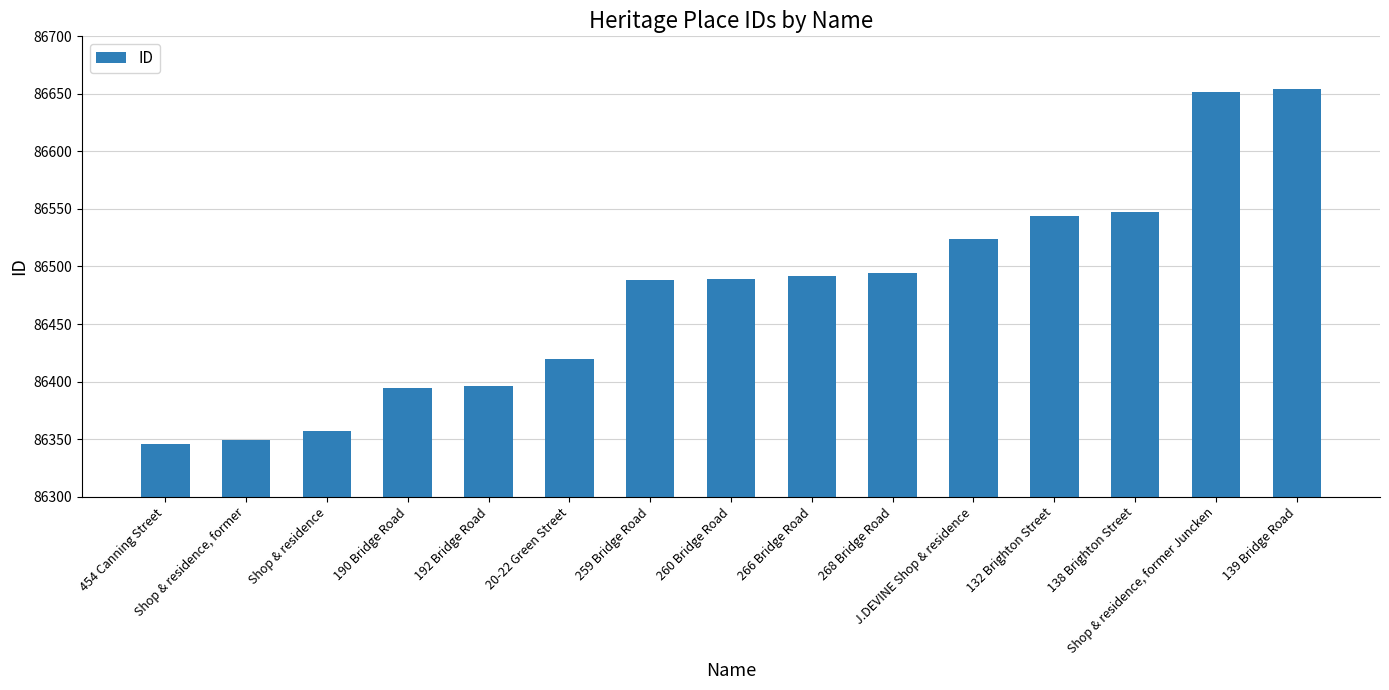

What is the label of the 12th bar from the right?

190 Bridge Road